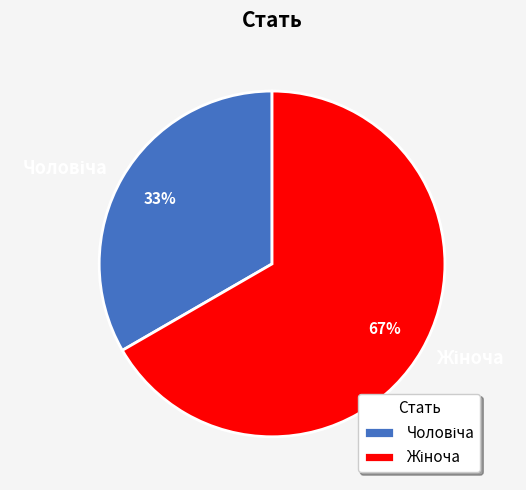

What is the total percentage of Жіноча and Чоловіча?

100.0%